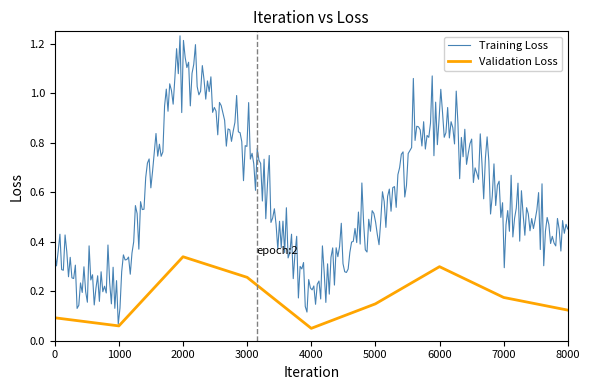

True or false: Validation Loss has a value of 0.3 at 6000.

True